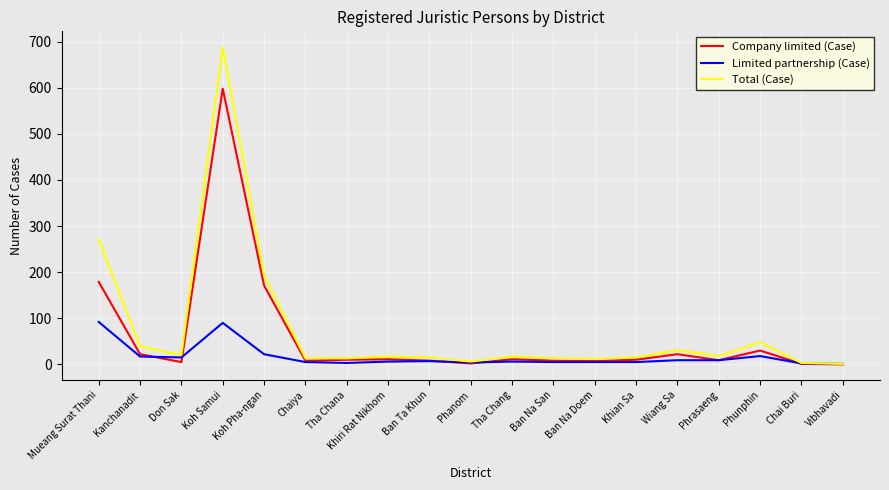

What are all the series names shown in the legend?

Company limited (Case), Limited partnership (Case), Total (Case)